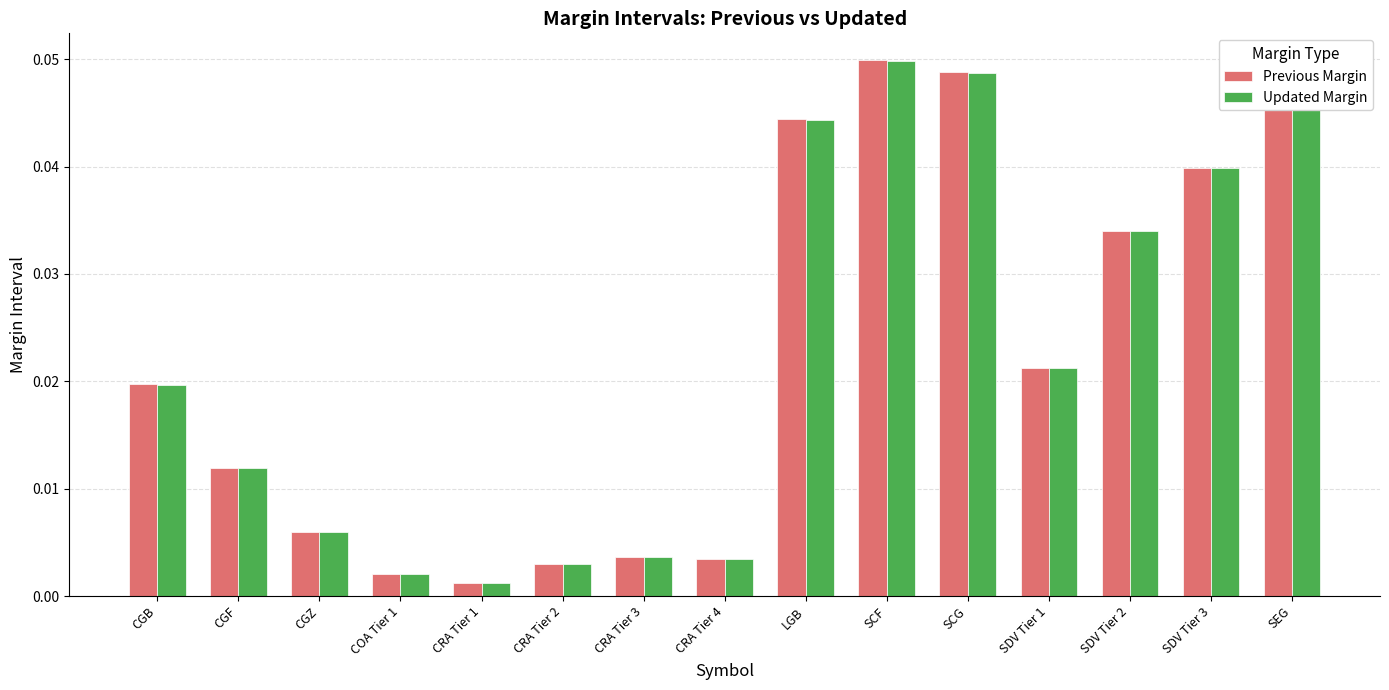

What is the sum of all Previous Margin values?

0.3